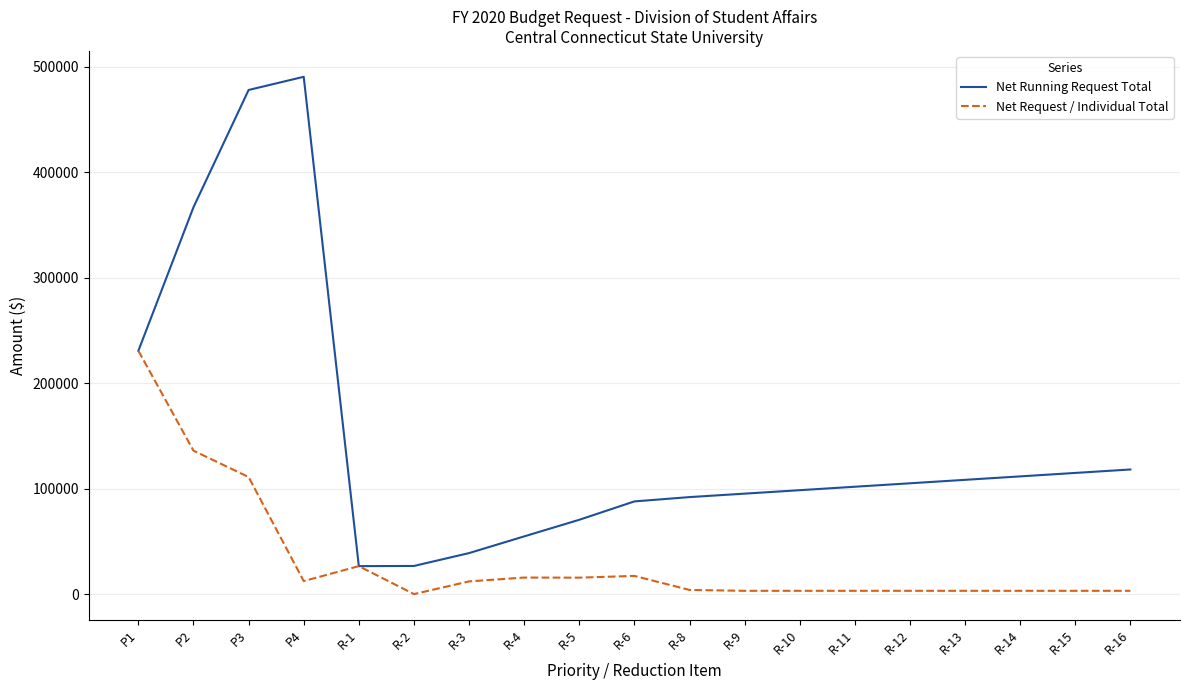

What is the total value across all series at R-5?

86375.1